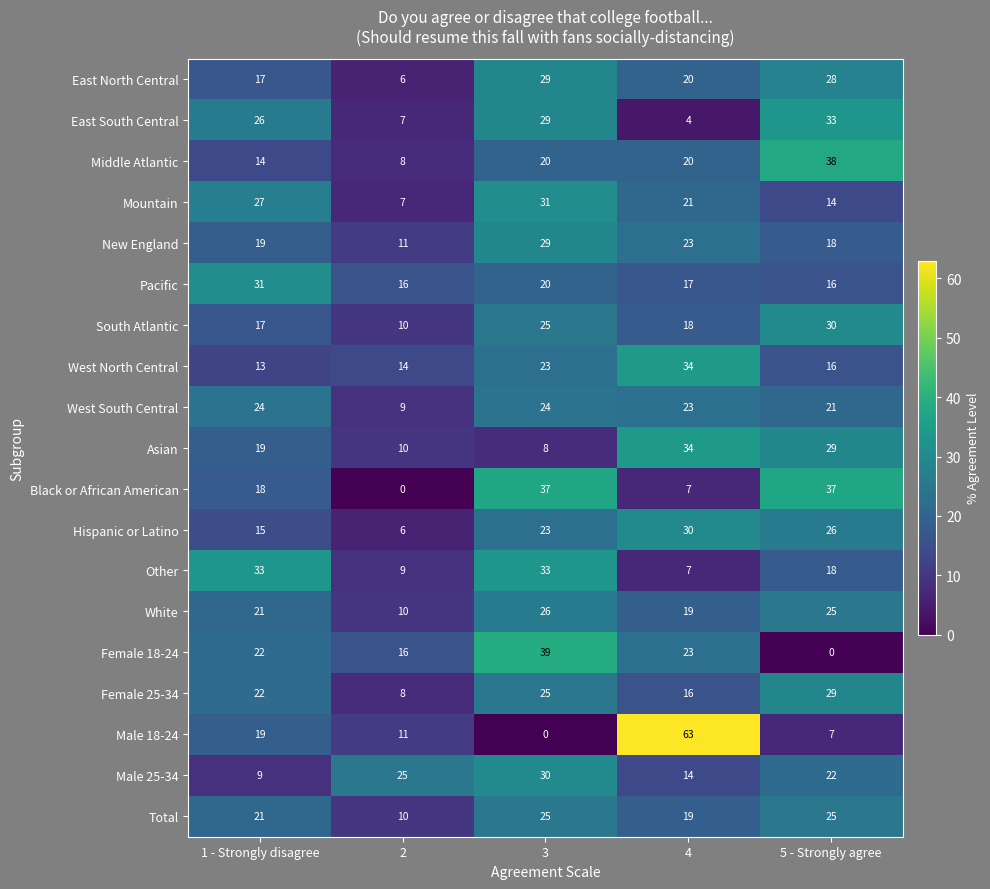

Which series changed the most between 3 and 5 - Strongly agree?

Female 18-24